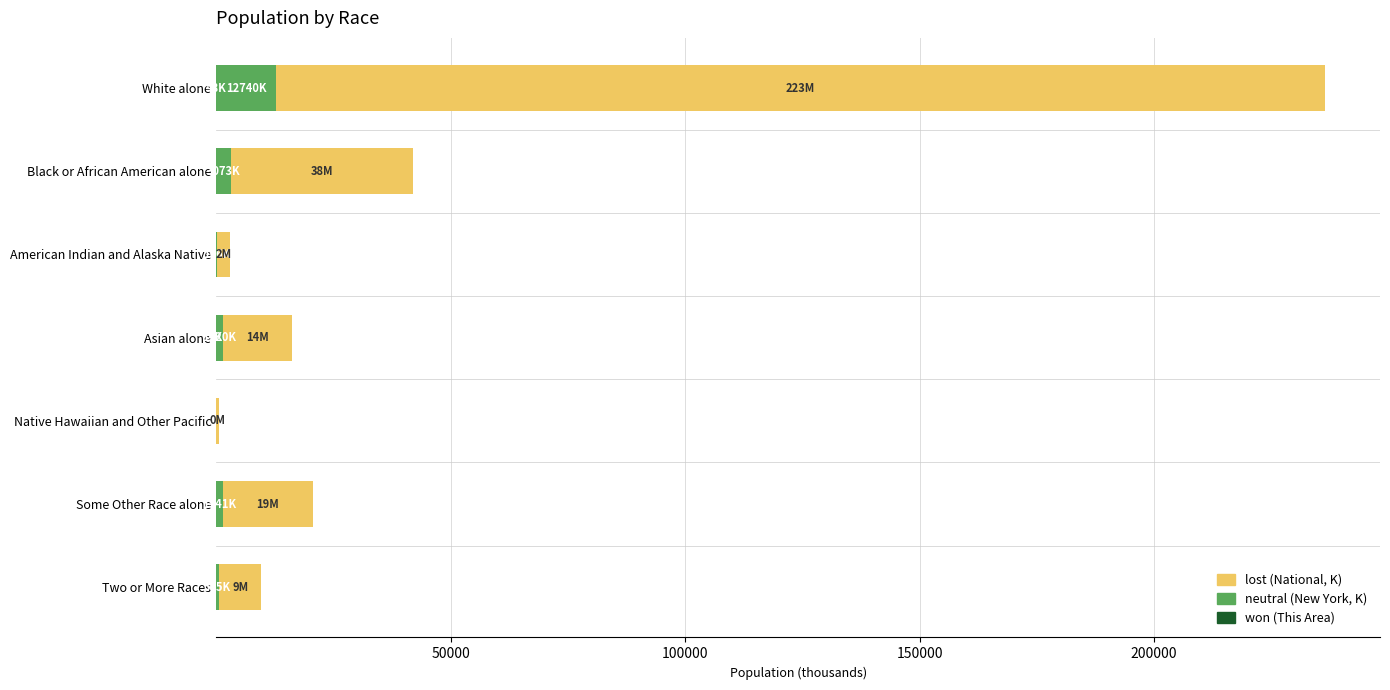

At which category is the sum across all series the highest?

White alone